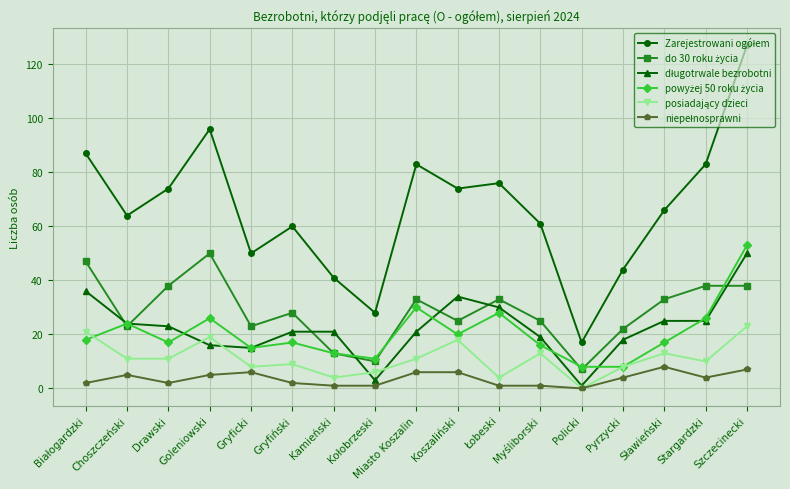

At which category is the sum across all series the highest?

Szczecinecki